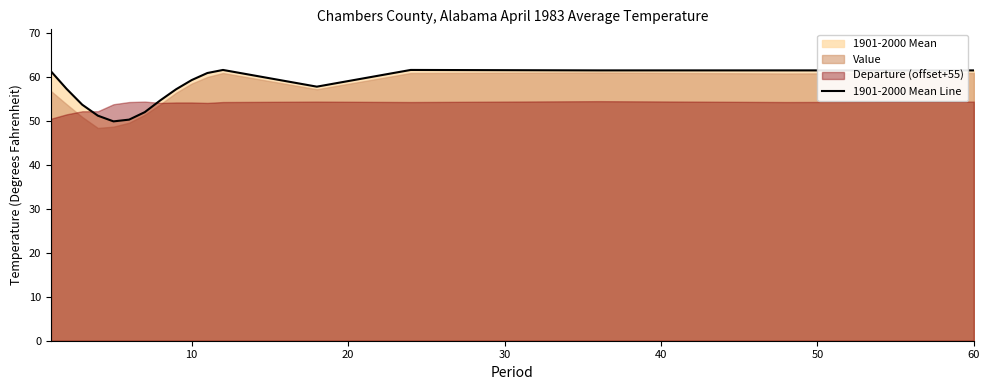

The value of 1901-2000 Mean Line at 60 is 41.1. True or false?

False